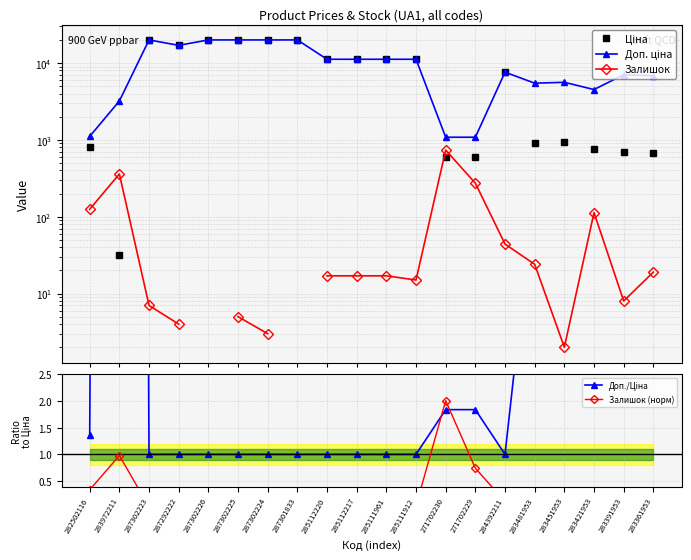

True or false: Ціна has a value of 299.9 at 271702229.

False